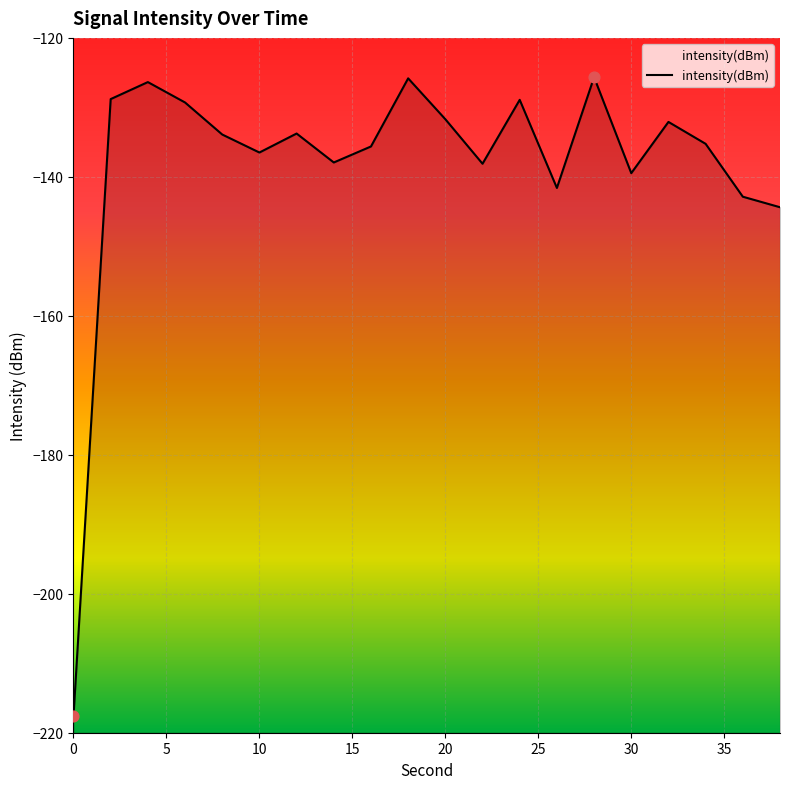

Between 18 and 2, which is larger?

18